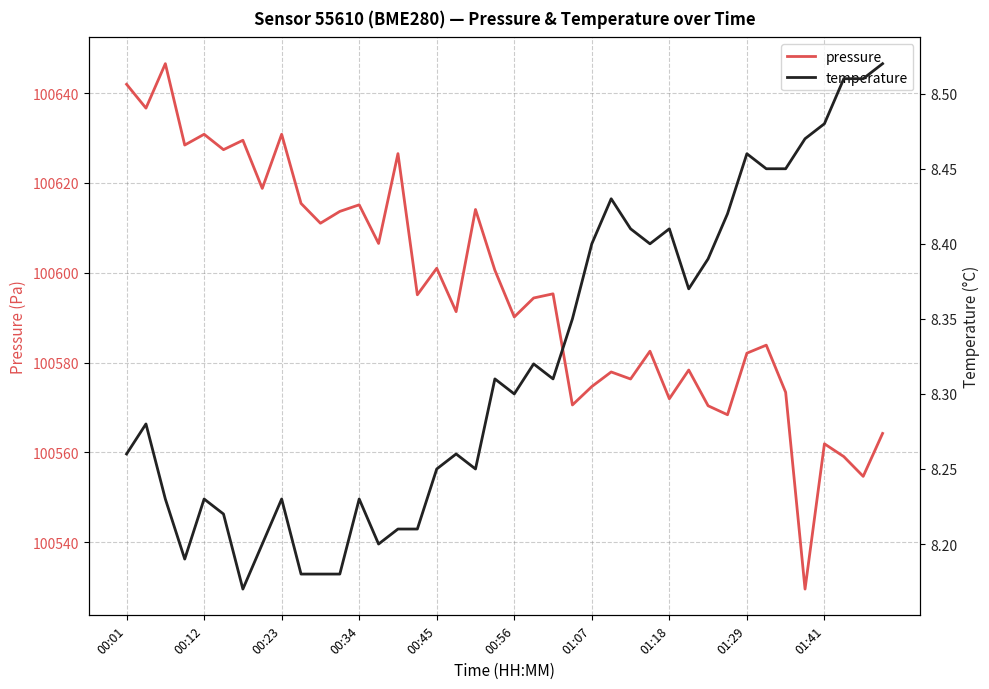

What is the maximum value for pressure?

100646.6